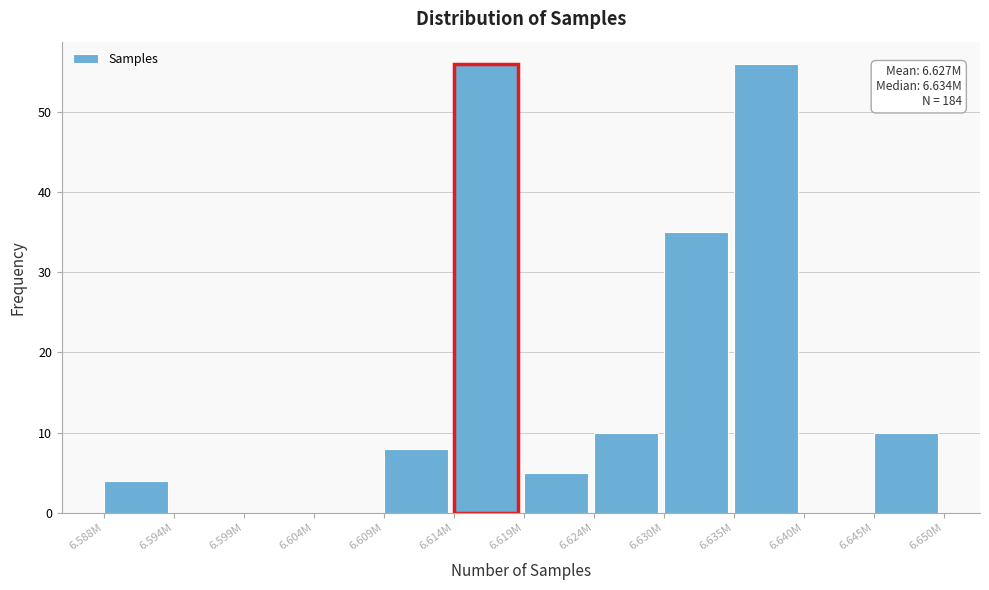

Reading left to right, what are all the values shown in this chart?

6.588M=4	6.594M=0	6.599M=0	6.604M=0	6.609M=8	6.614M=56	6.619M=5	6.624M=10	6.630M=35	6.635M=56	6.640M=0	6.645M=10